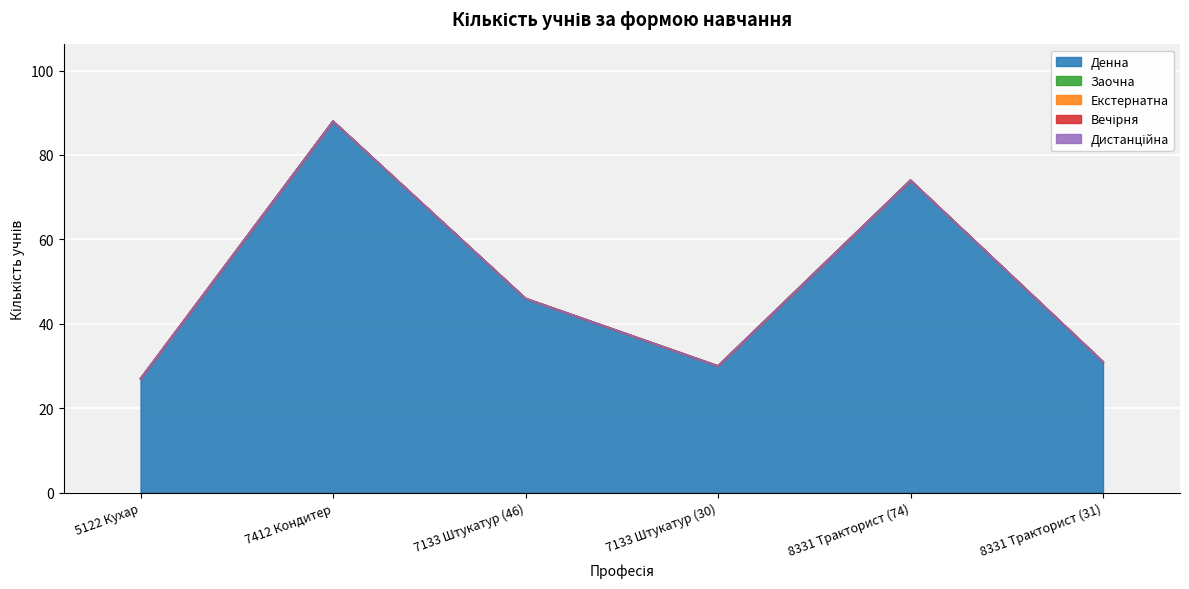

Which series changed the most between 7133 Штукатур (46) and 7133 Штукатур (30)?

Денна